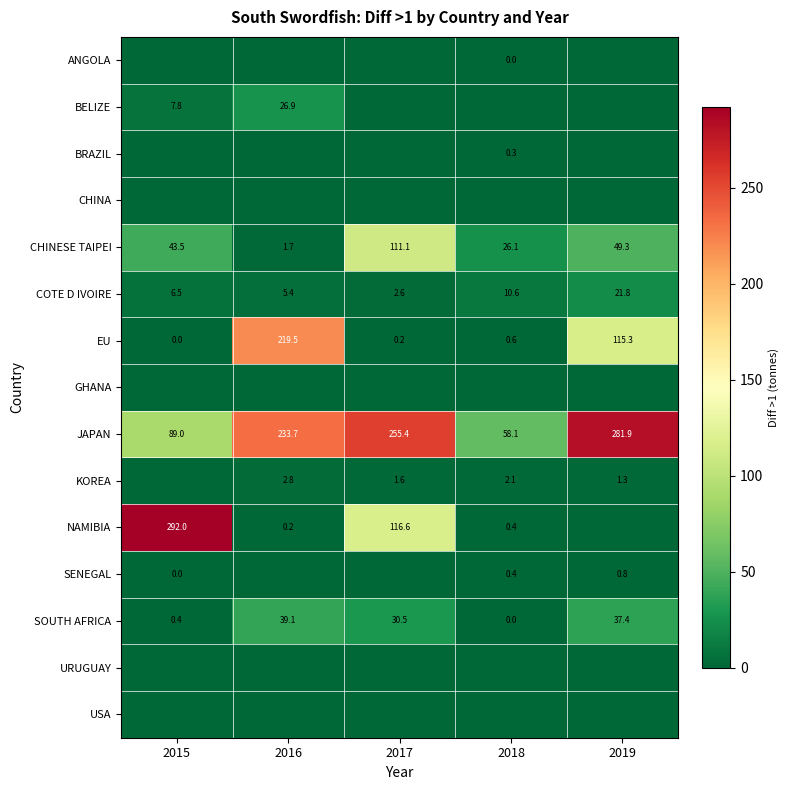

Between 2018 and 2019, which is larger?

2018